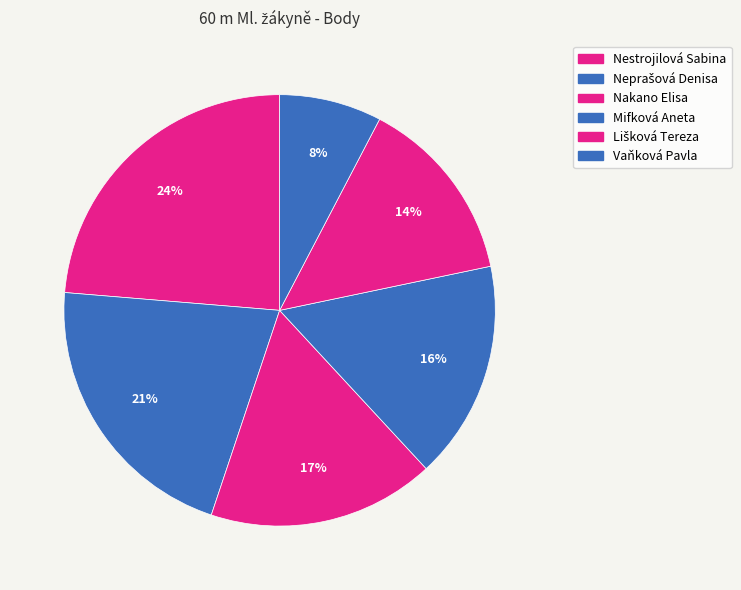

How many segments does this pie chart have?

6